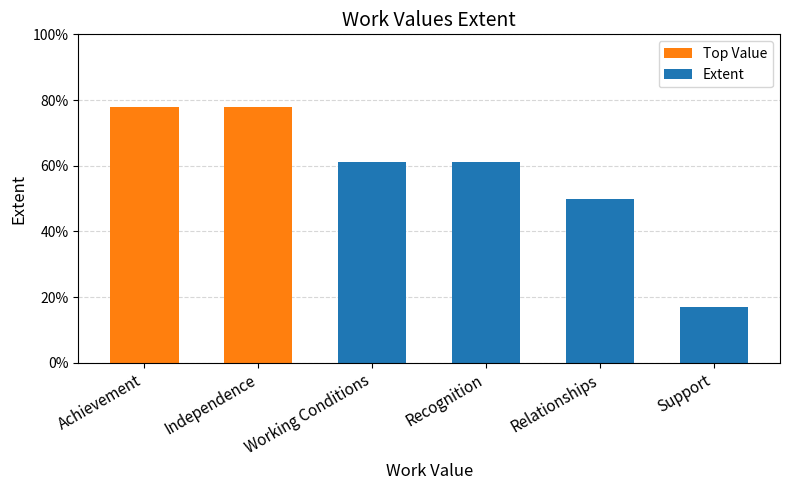

The value at Working Conditions is 92. True or false?

False